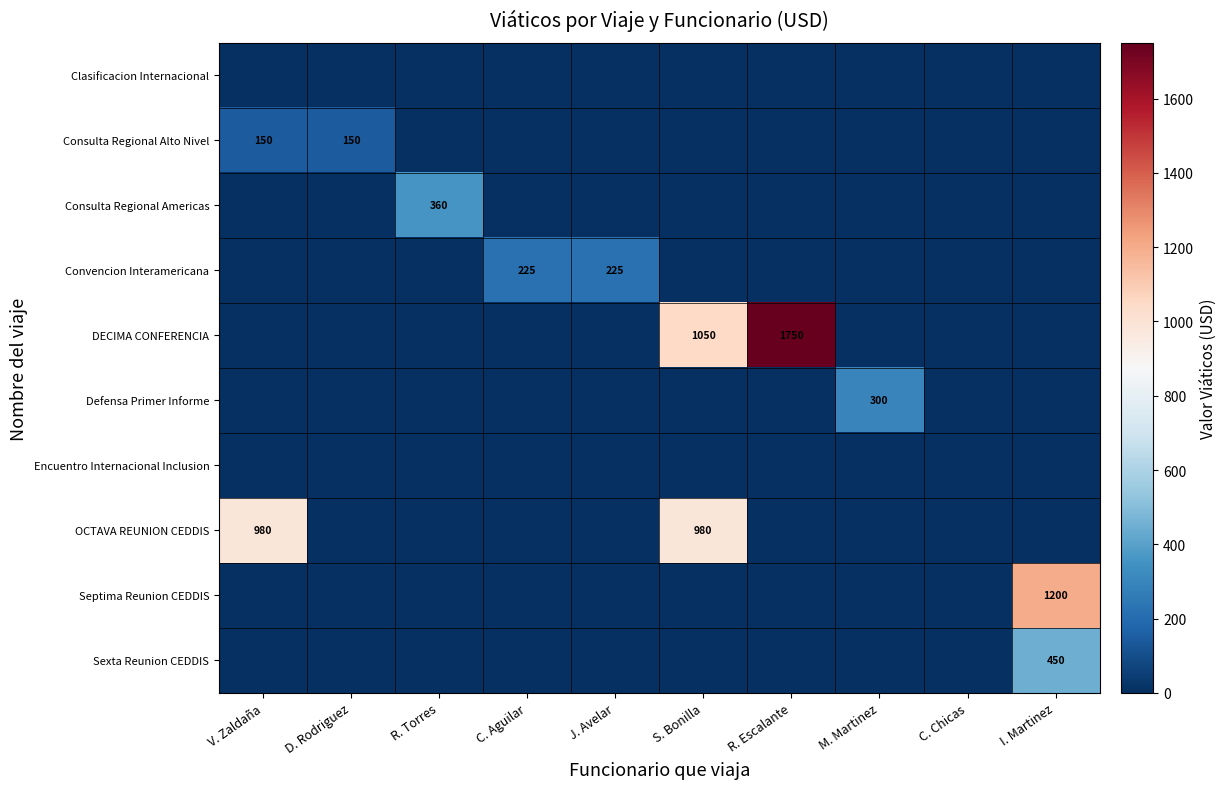

Is it true that Defensa Primer Informe equals 300 at M. Martinez?

True